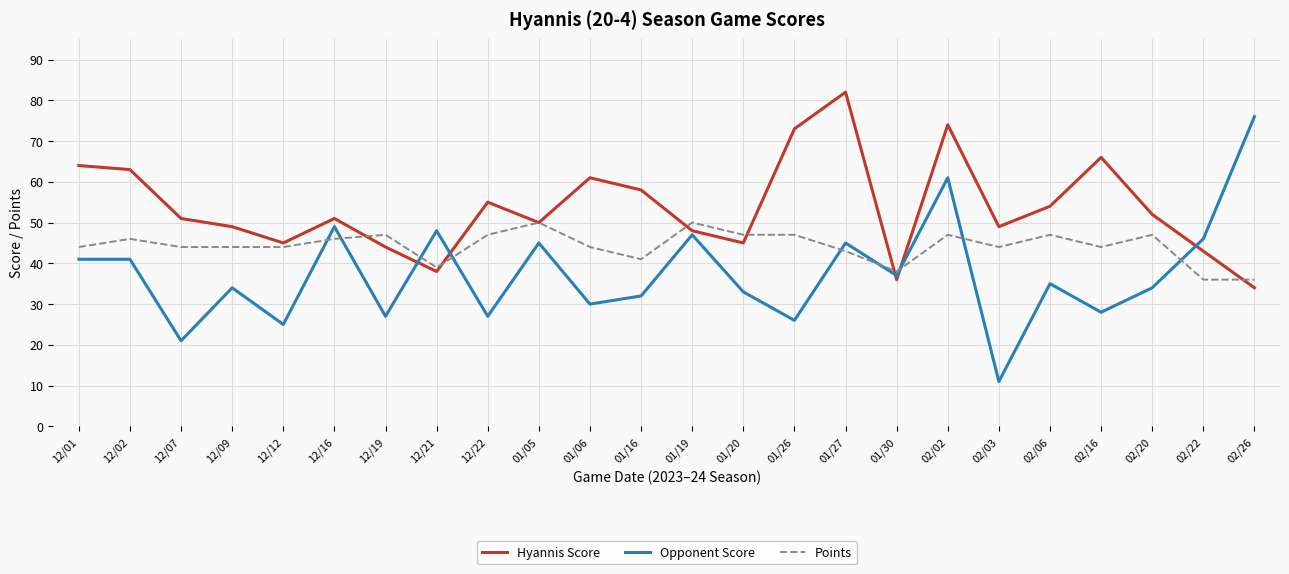

How many lines are shown in the chart?

3